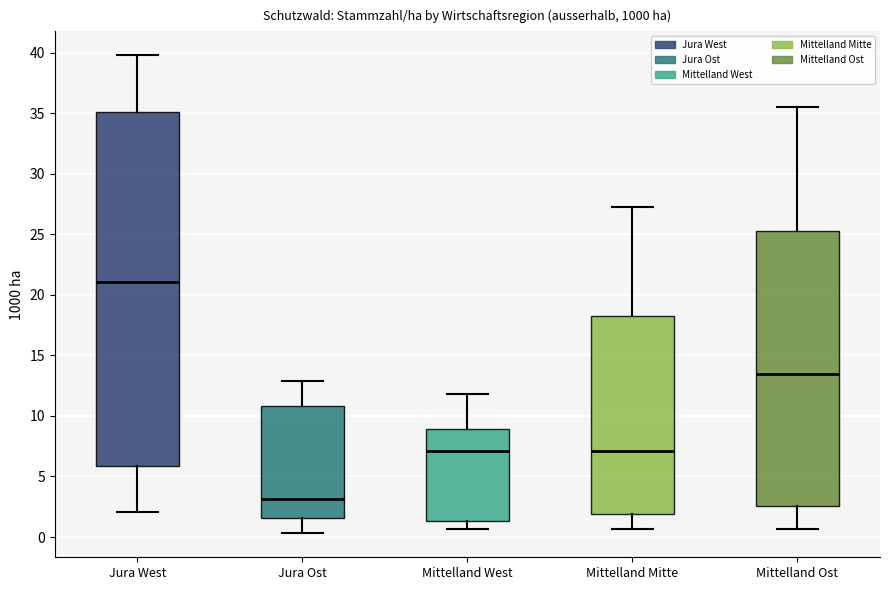

Which box has the lowest median line?

Jura Ost